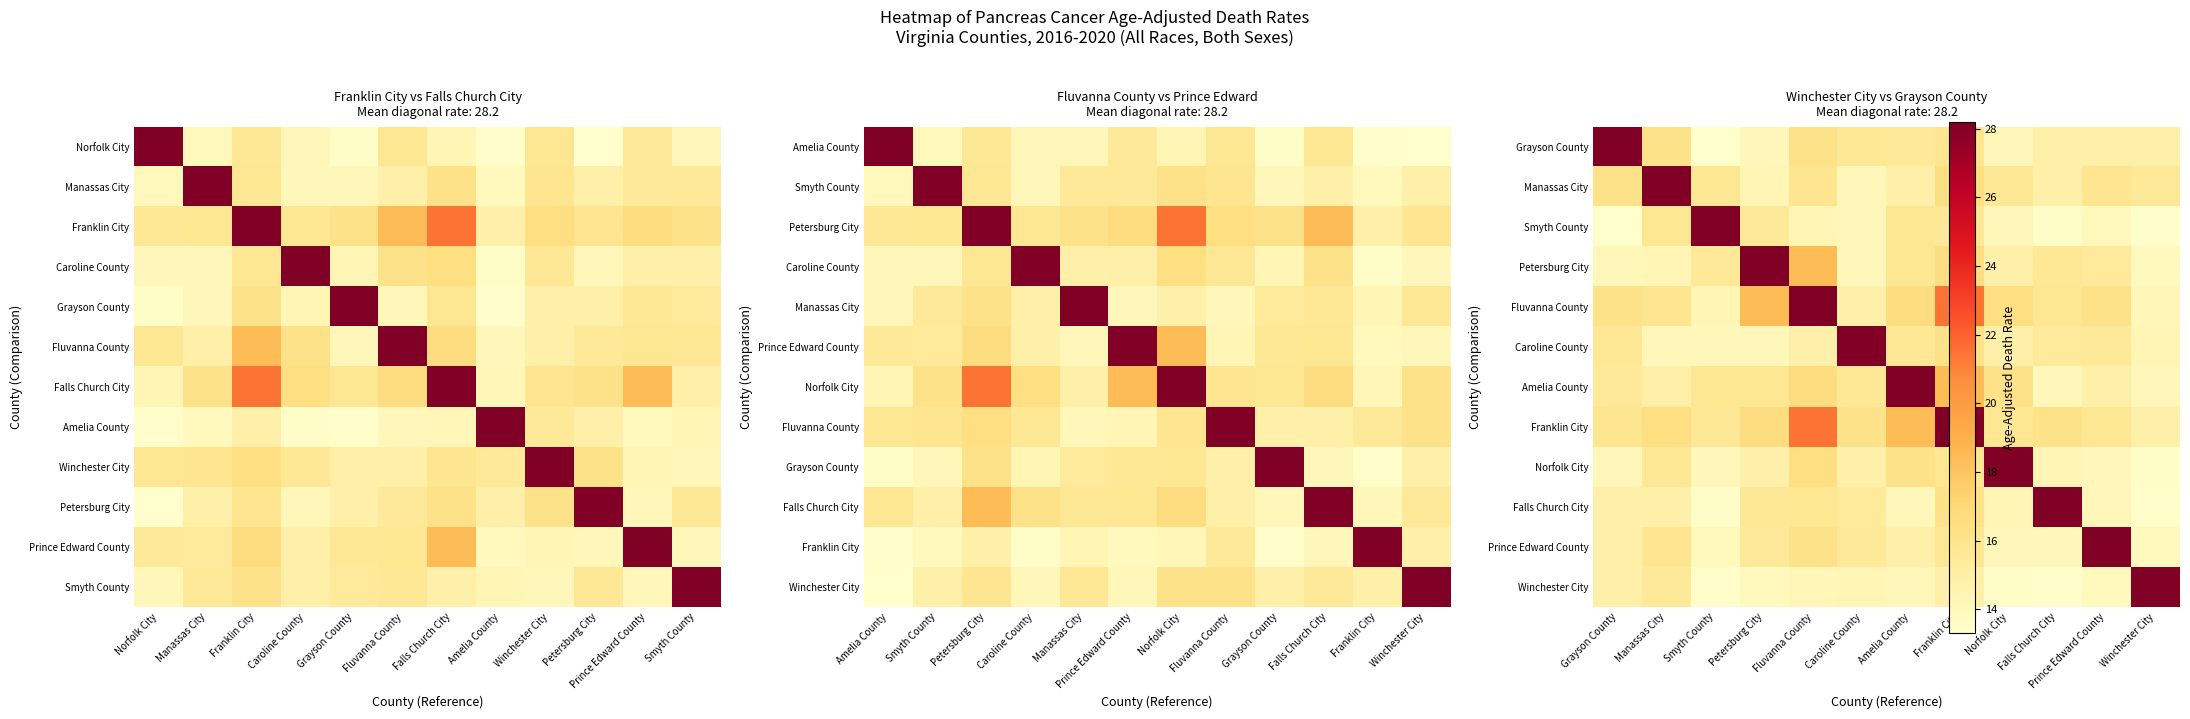

How many distinct data groups are displayed?

12